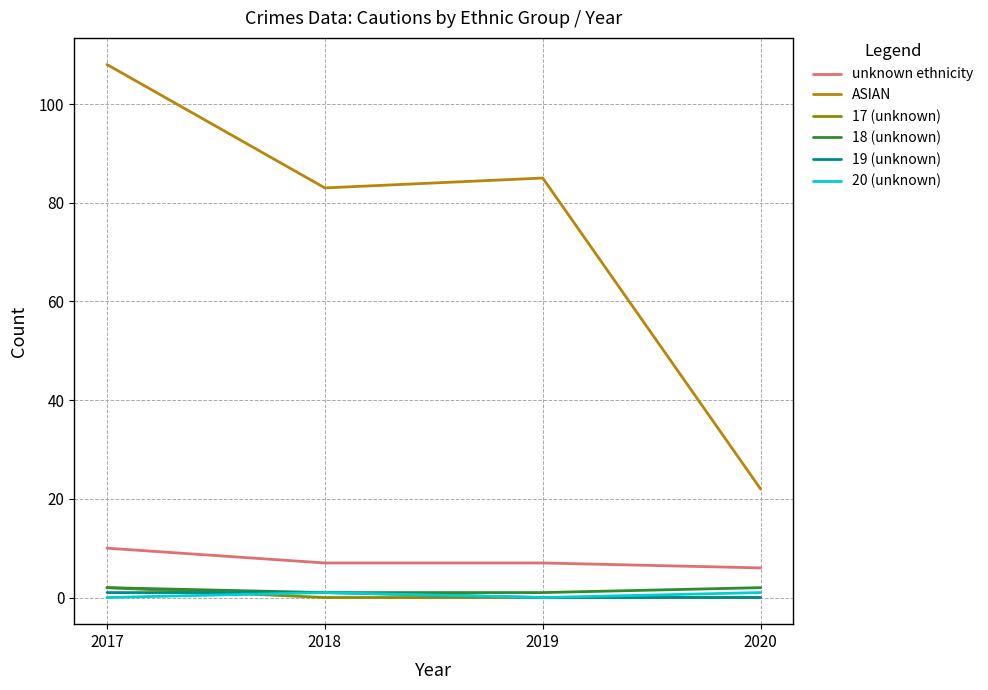

Does the chart have visible grid lines?

Yes